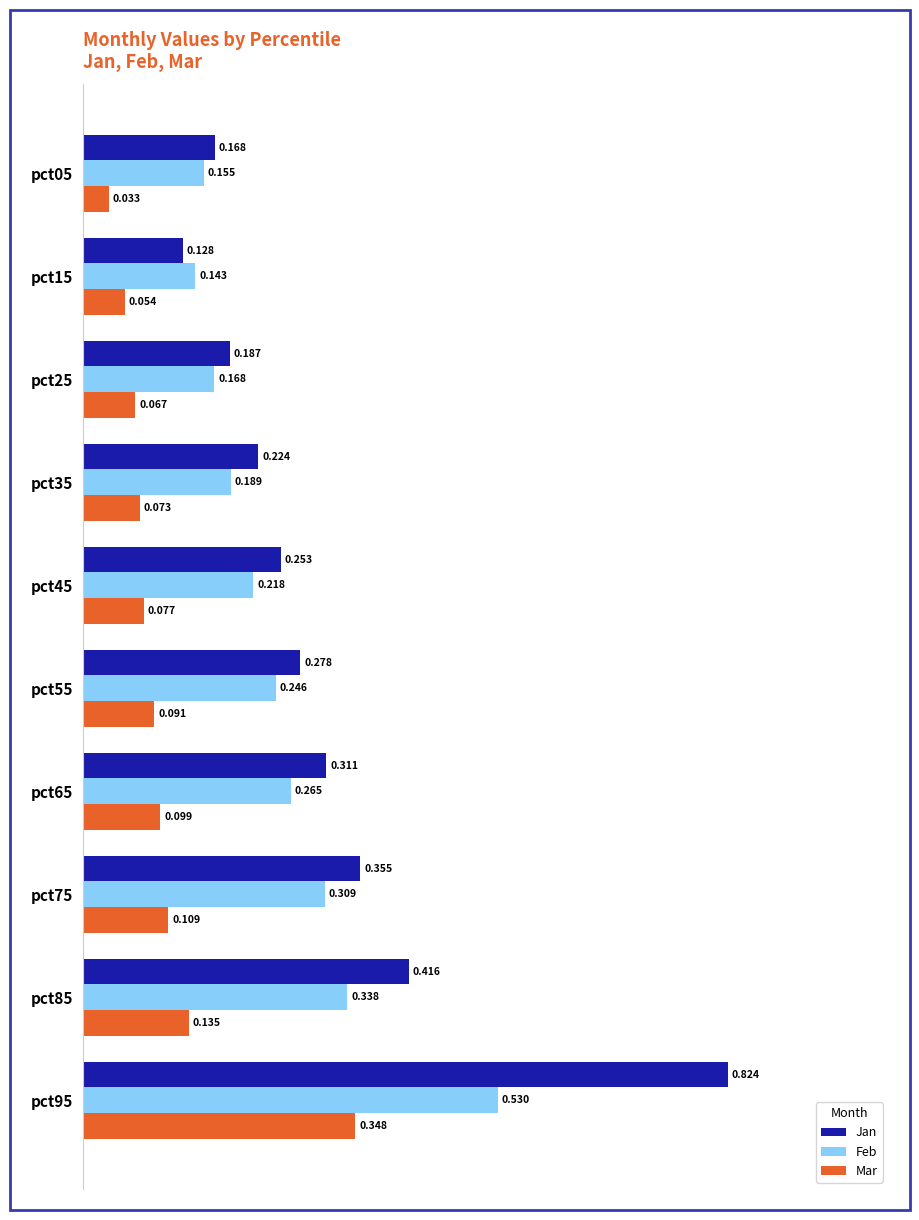

Rank the series by their average value, from lowest to highest.

Mar, Feb, Jan